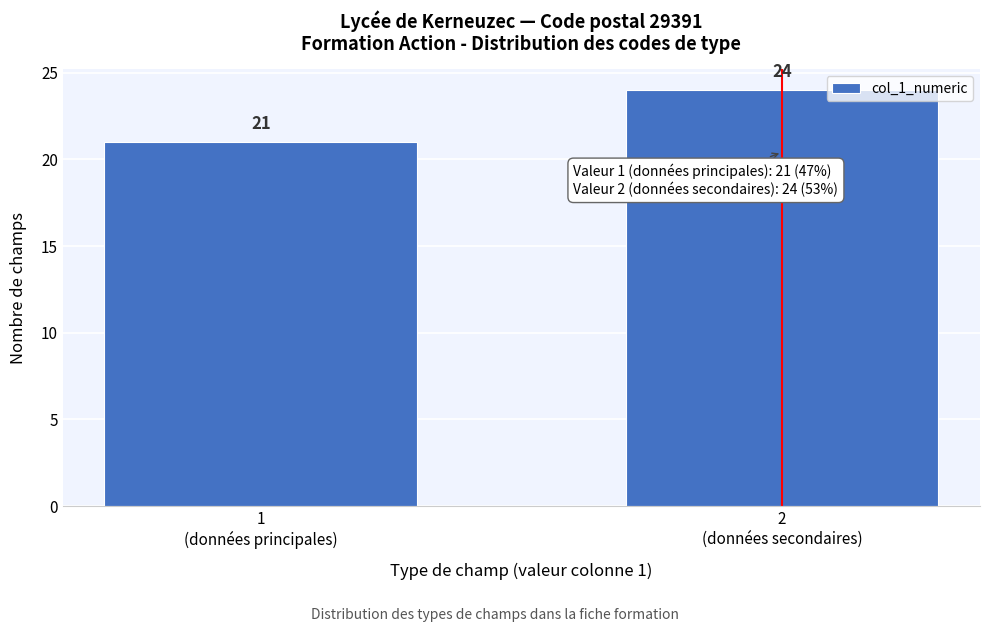

Reading right to left, transcribe all the data shown in this chart.

24	21